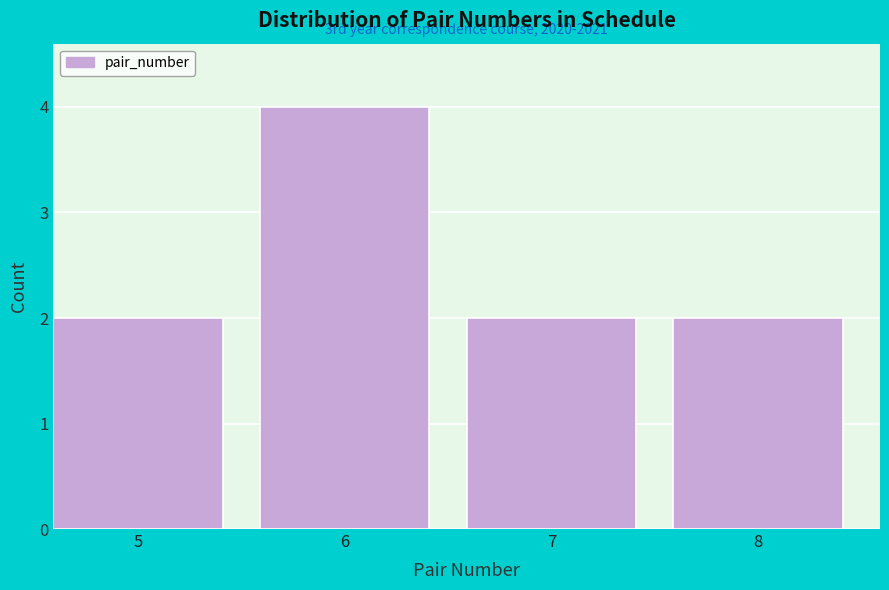

Reading right to left, transcribe all the data shown in this chart.

8=2	7=2	6=4	5=2